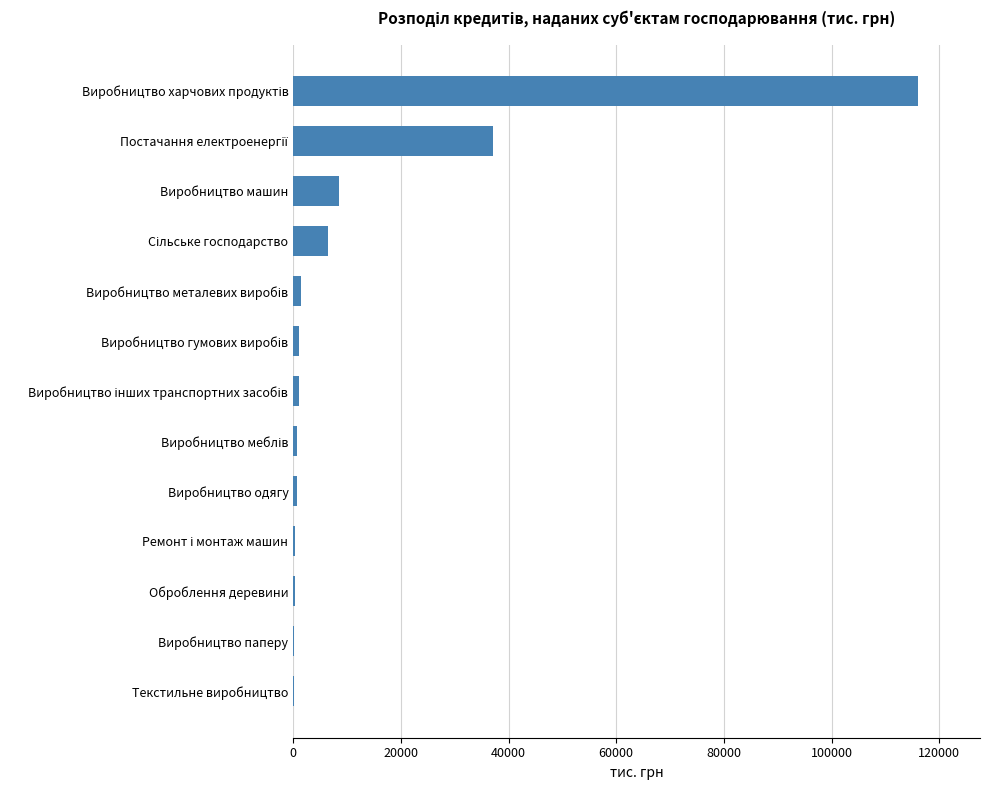

What is the average value?

13358.9